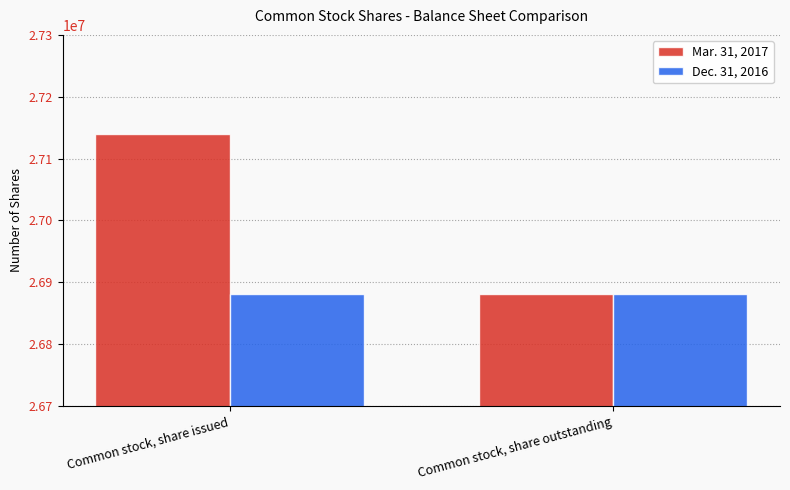

Are the bars horizontal?

No